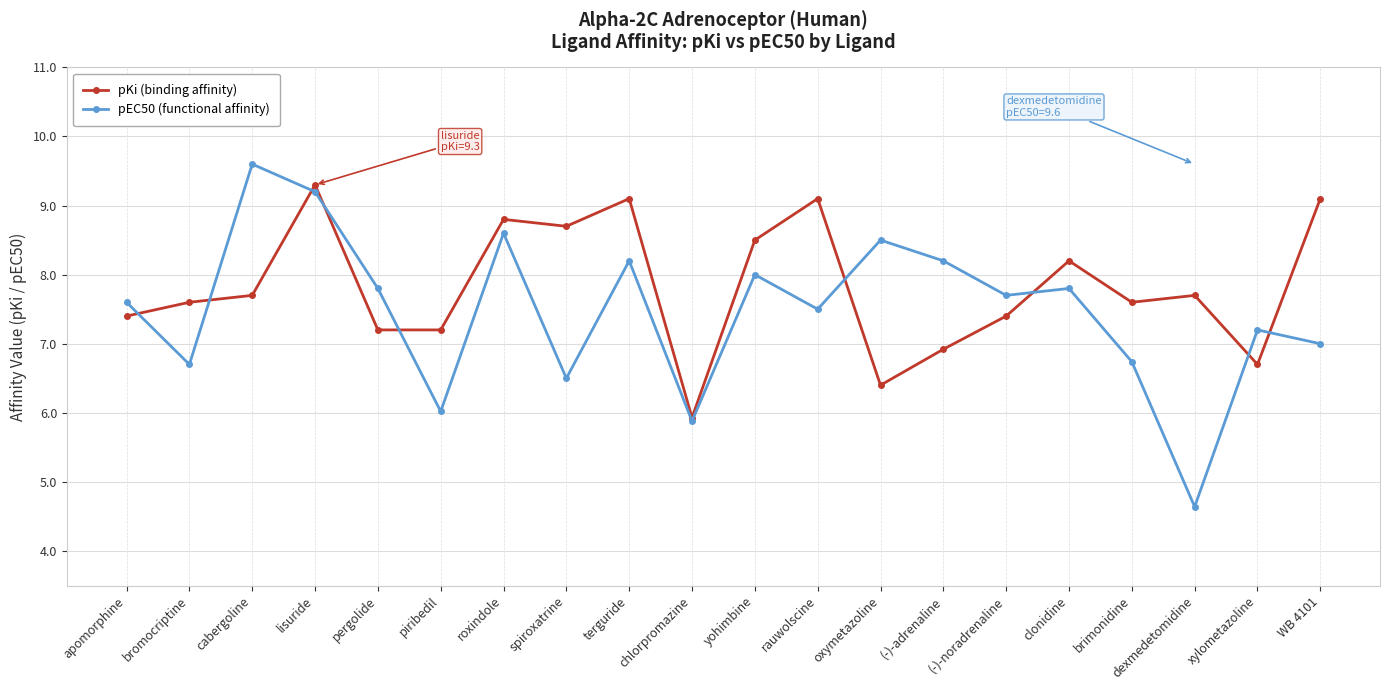

Which series has the widest spread of values?

pEC50 (functional affinity)